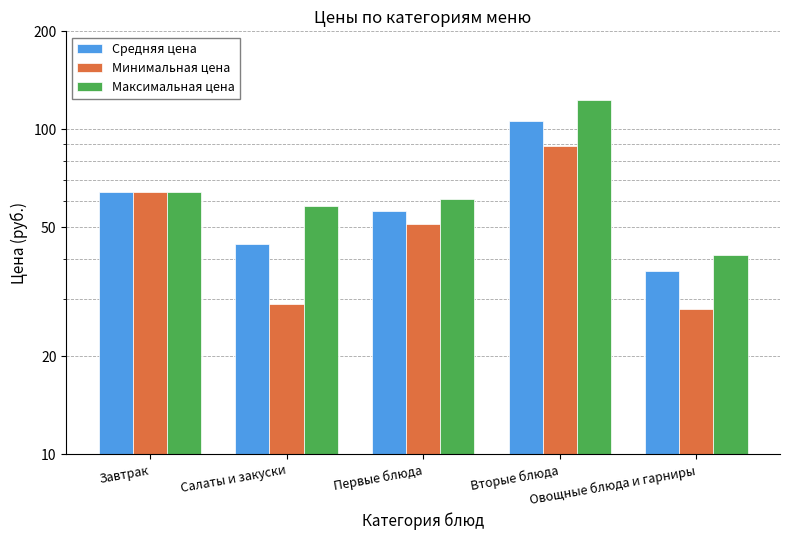

Does the chart contain stacked bars?

No